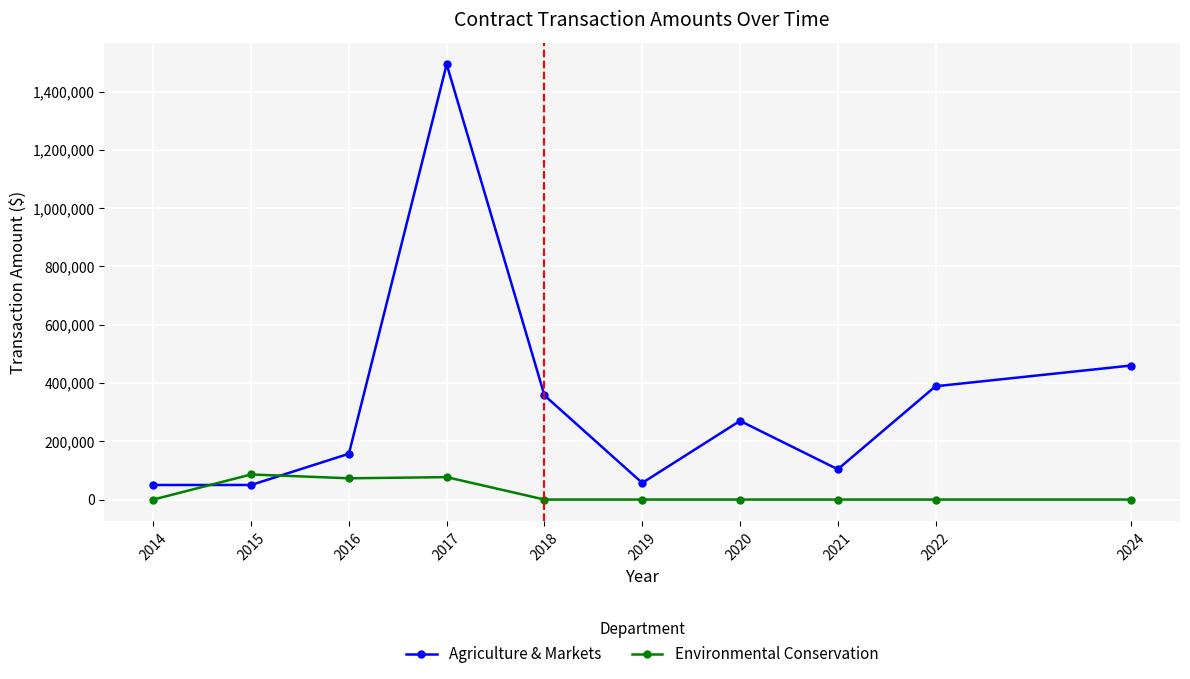

List the series in order of their overall mean, highest first.

Agriculture & Markets, Environmental Conservation